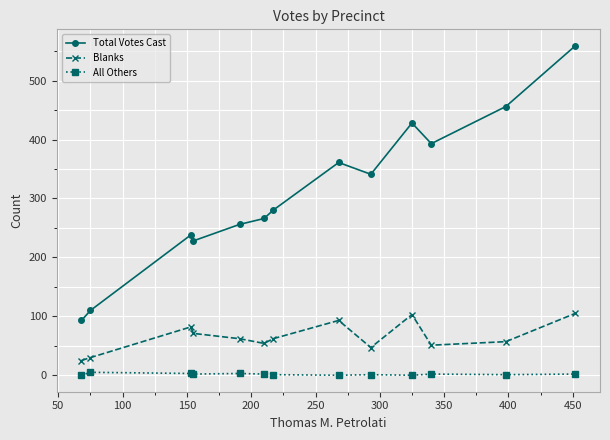

Which series has the largest total across all categories?

Total Votes Cast